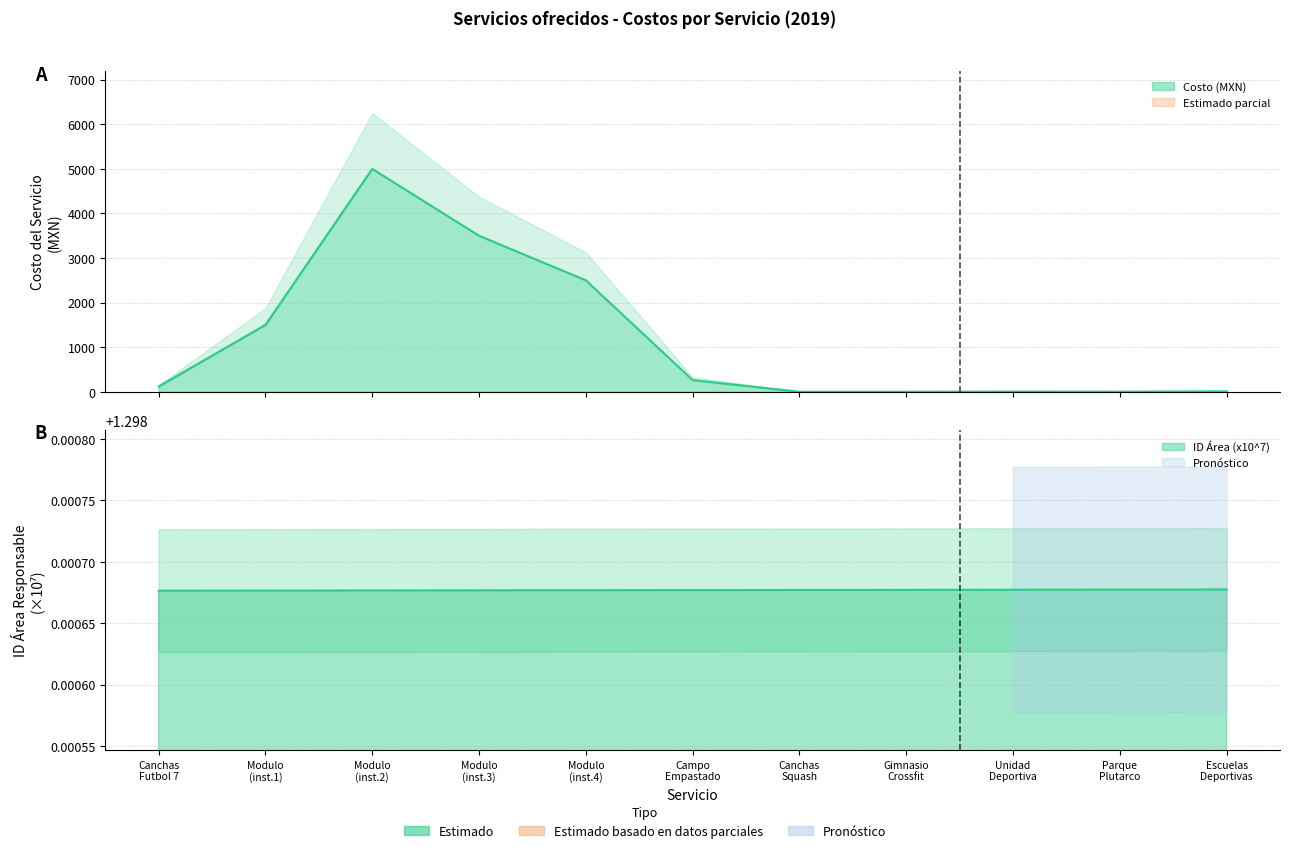

Which series changed the most between Canchas Futbol 7 and Parque Plutarco?

Costo (MXN)